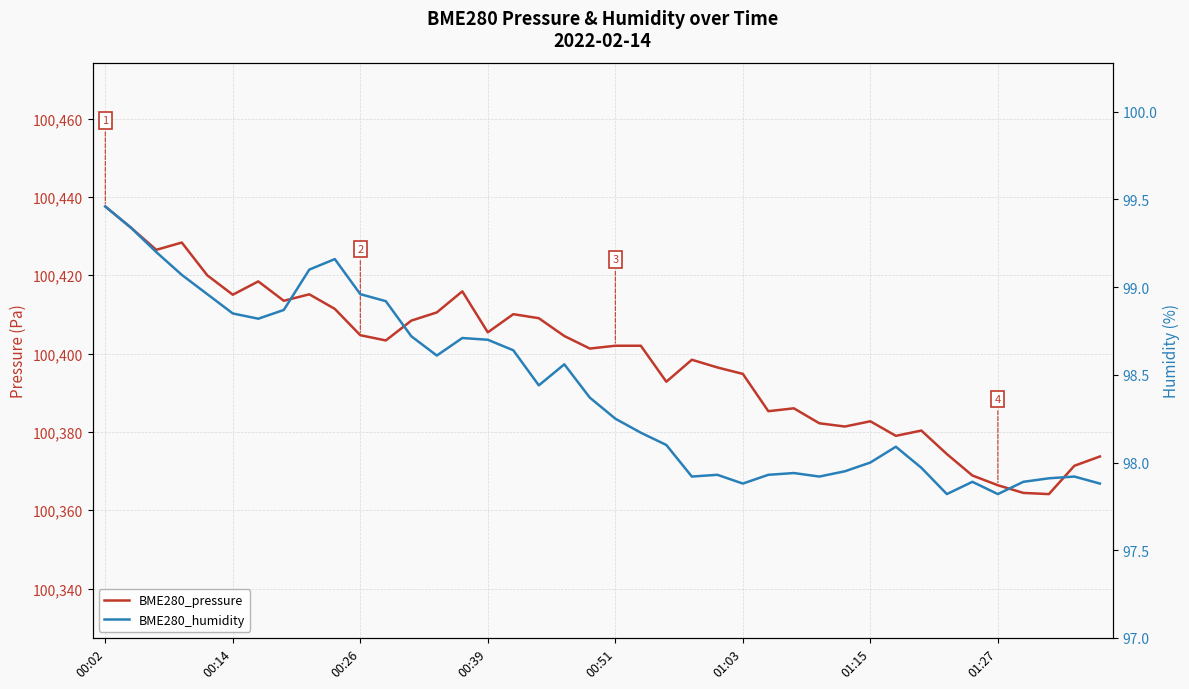

In BME280_pressure, how many points are higher than both neighbors (excluding endpoints)?

9